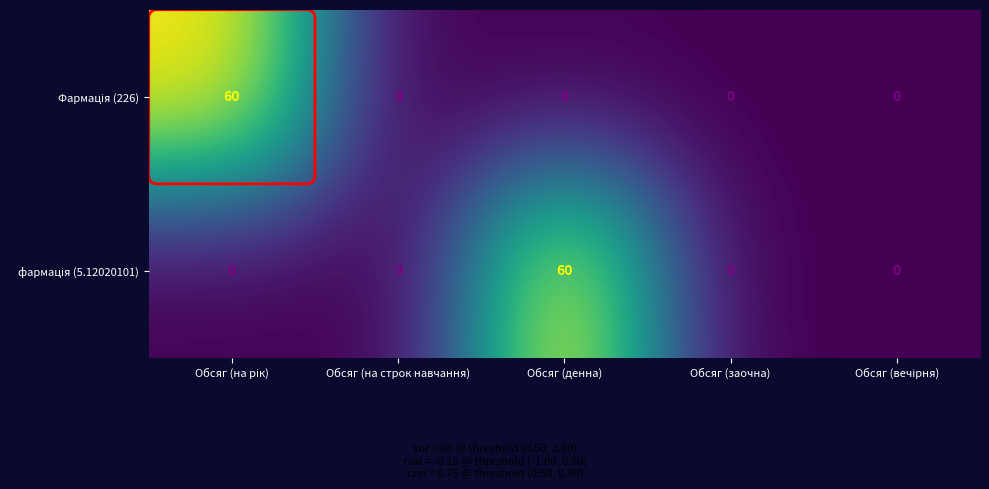

Which label corresponds to the smallest value in the chart?

Обсяг (на строк навчання)